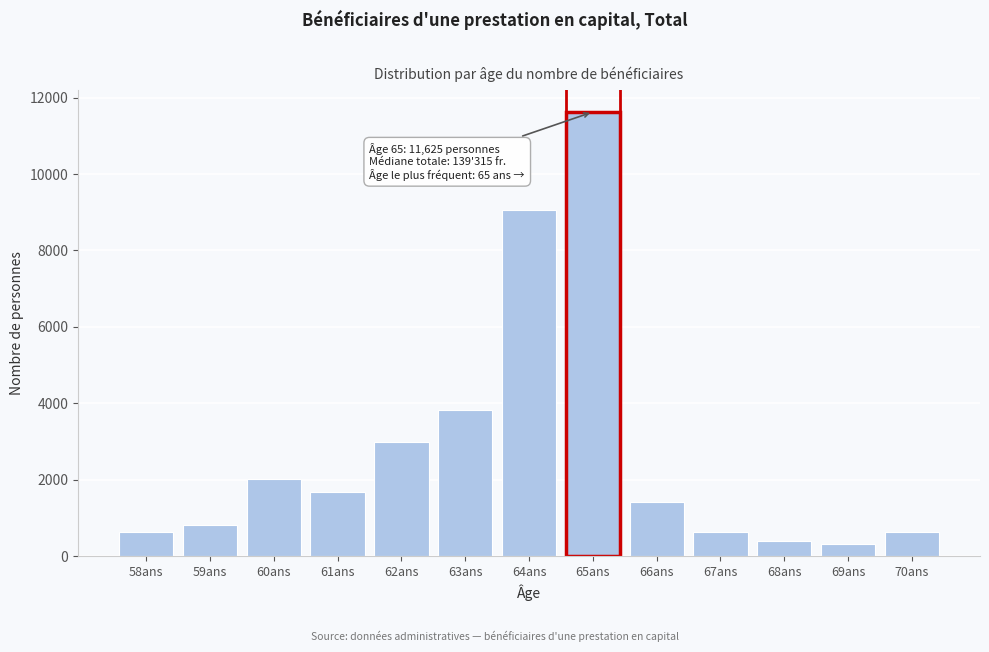

What is the maximum value shown in the chart?

11625